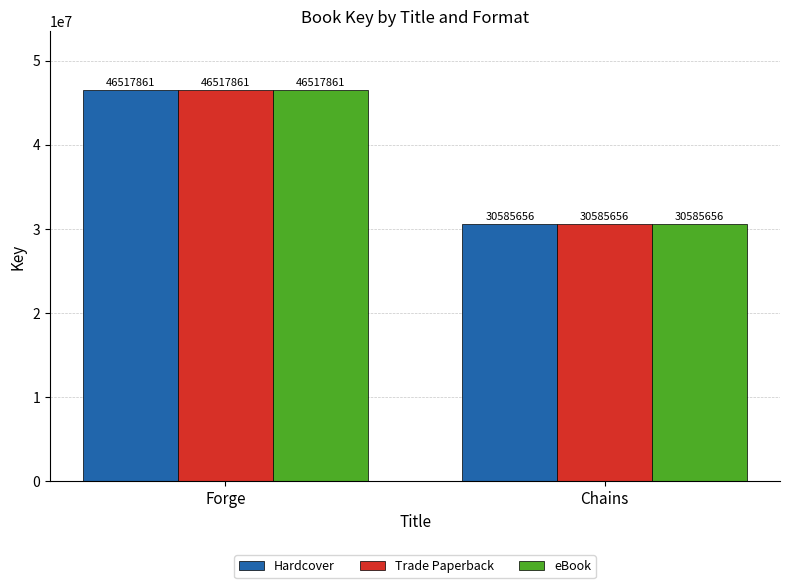

What is the approximate value of eBook at Forge, to the nearest 100?

46517900